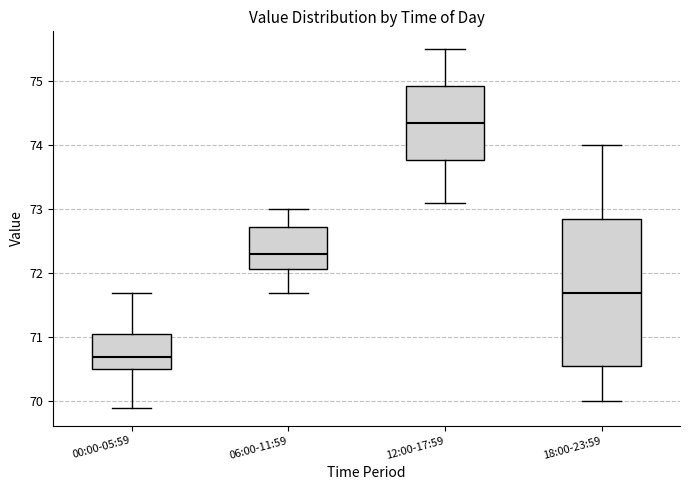

Which box has the highest median line?

12:00-17:59